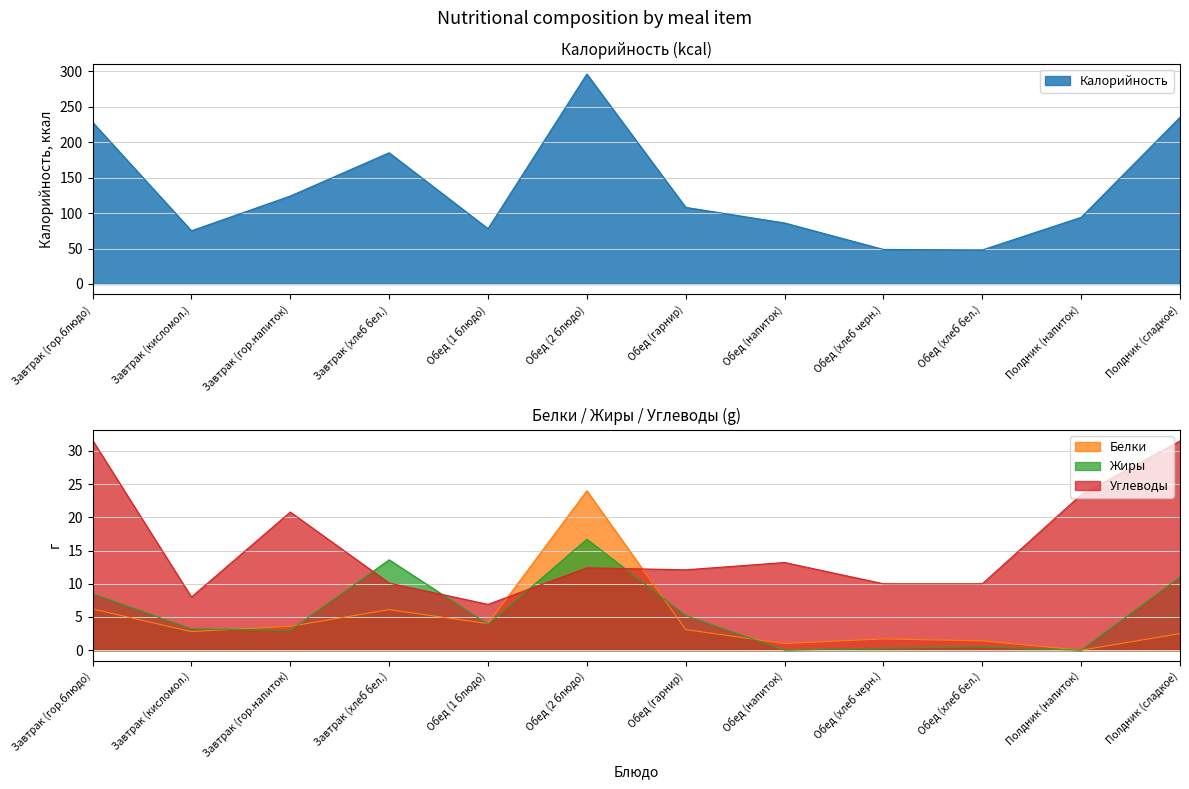

Reading left to right, extract all data points from this chart.

Калорийность: 228.0	75.0	124.0	185.0	78.0	296.0	108.0	86.0	48.7	48.0	94.0	235.0
Белки: 6.2	2.8	3.6	6.1	4.0	24.0	3.1	1.0	1.7	1.4	0.0	2.5
Жиры: 8.5	3.2	3.0	13.6	3.9	16.7	5.2	0.0	0.3	0.5	0.0	11.0
Углеводы: 31.6	8.0	20.8	10.1	6.9	12.4	12.1	13.2	10.0	10.0	23.4	31.5